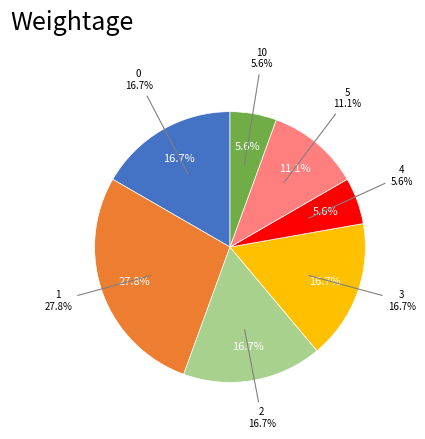

To the nearest percent, what is the combined percentage of 10 and 3?

22%